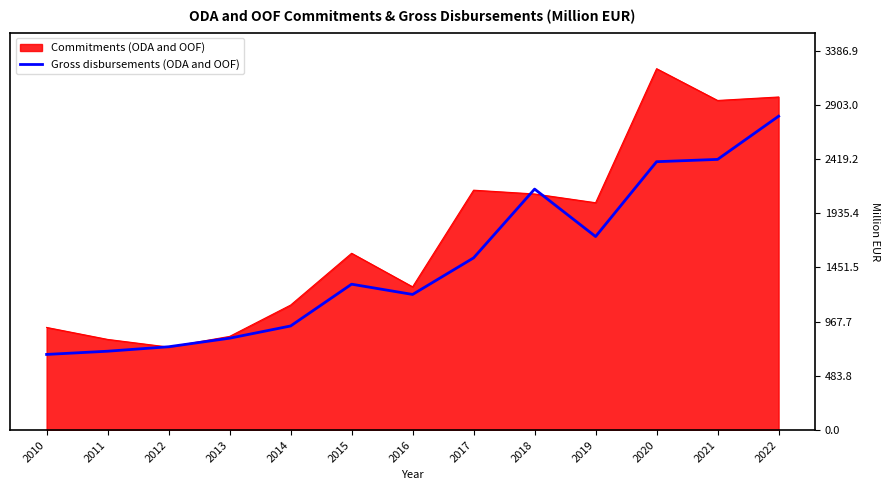

Where is Commitments (ODA and OOF) nearest to the value 1983?

2019